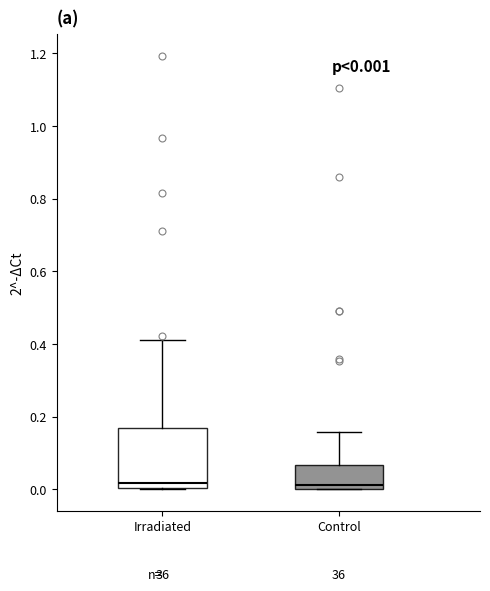

Which box is the tallest, from its lower edge to its upper edge?

Irradiated